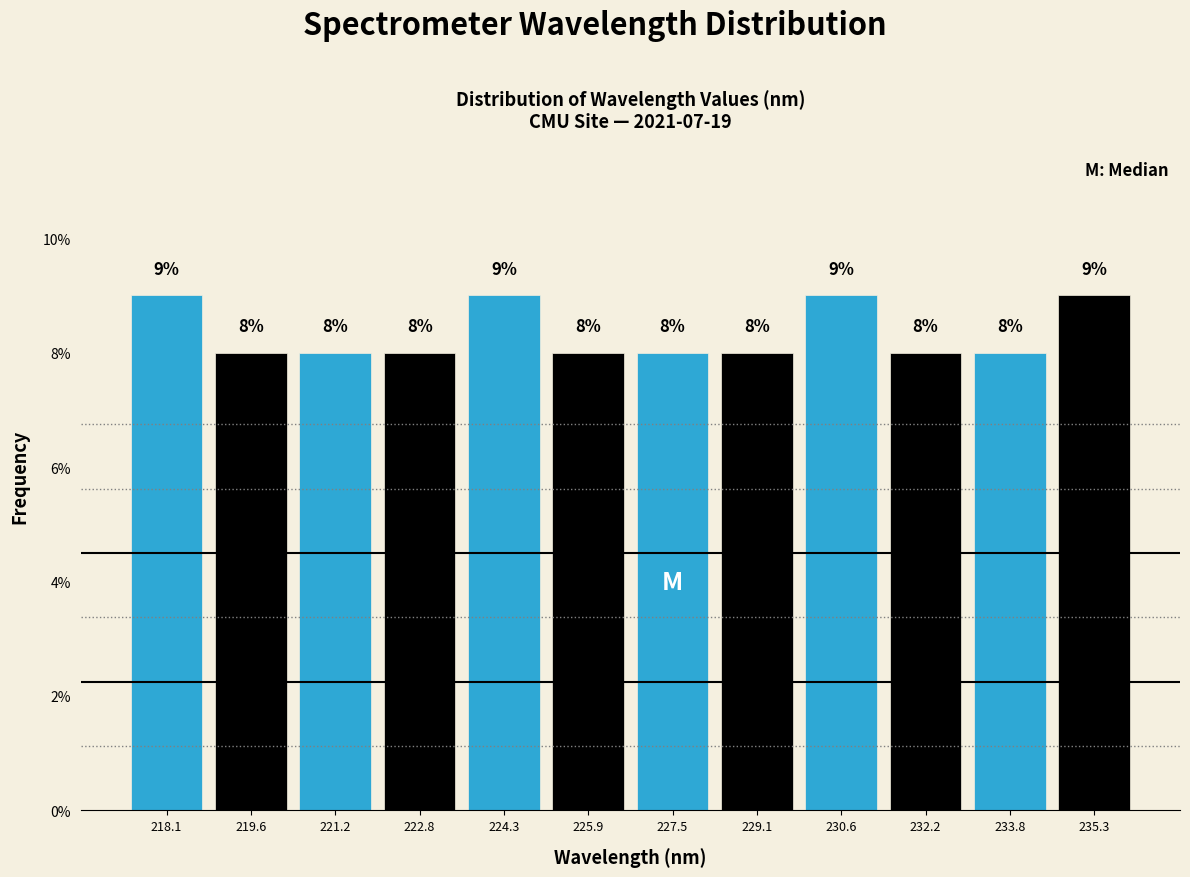

Reading left to right, transcribe all the data shown in this chart.

218.1=9	219.6=8	221.2=8	222.8=8	224.3=9	225.9=8	227.5=8	229.1=8	230.6=9	232.2=8	233.8=8	235.3=9